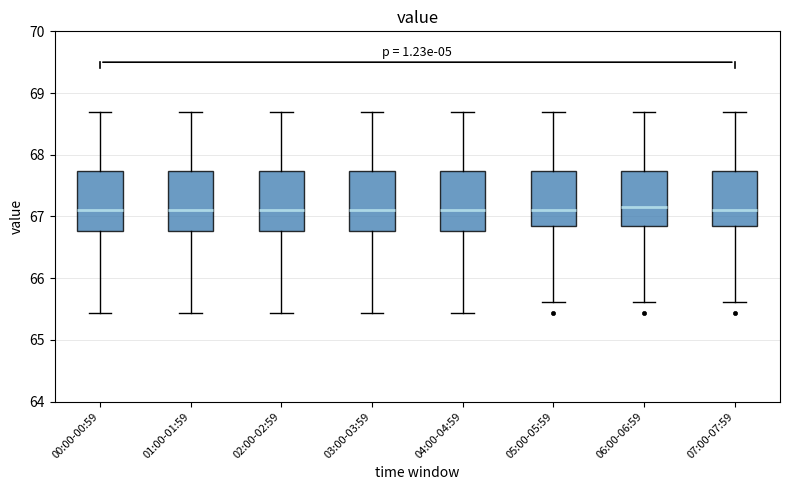

Reading left to right, transcribe this box plot: for each box, give where its median line is, the range the box spans, and where its two whiskers end, as read against the y-axis. The values are not printed on the chart, so give them approximately, as read against the axis.

00:00-00:59: median 67.1, box 66.8 to 67.7, whiskers 65.4 to 68.7
01:00-01:59: median 67.1, box 66.8 to 67.7, whiskers 65.4 to 68.7
02:00-02:59: median 67.1, box 66.8 to 67.7, whiskers 65.4 to 68.7
03:00-03:59: median 67.1, box 66.8 to 67.7, whiskers 65.4 to 68.7
04:00-04:59: median 67.1, box 66.8 to 67.7, whiskers 65.4 to 68.7
05:00-05:59: median 67.1, box 66.8 to 67.7, whiskers 65.6 to 68.7
06:00-06:59: median 67.2, box 66.8 to 67.7, whiskers 65.6 to 68.7
07:00-07:59: median 67.1, box 66.8 to 67.7, whiskers 65.6 to 68.7